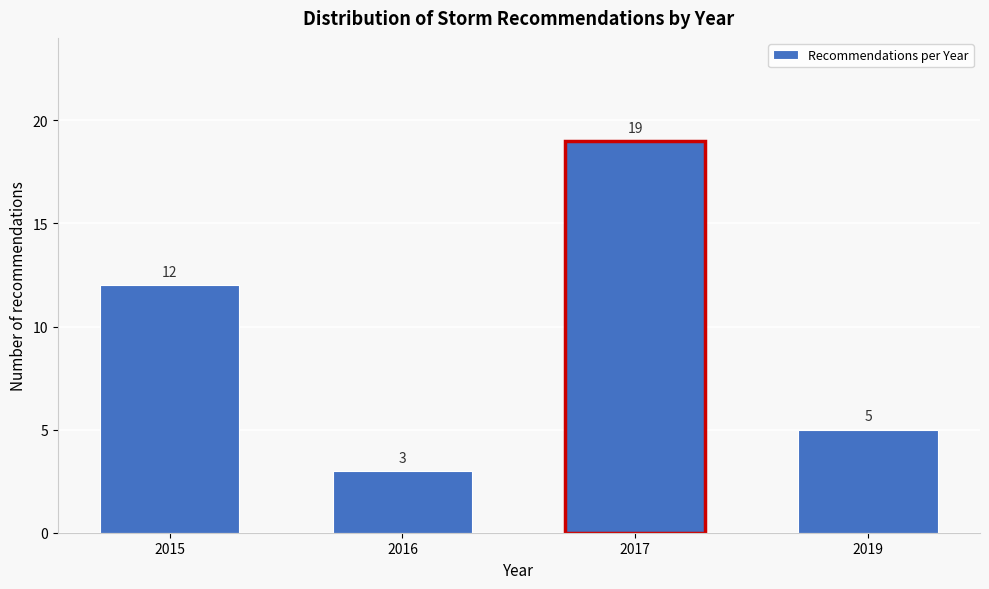

Reading left to right, transcribe all the data shown in this chart.

2015=12	2016=3	2017=19	2019=5